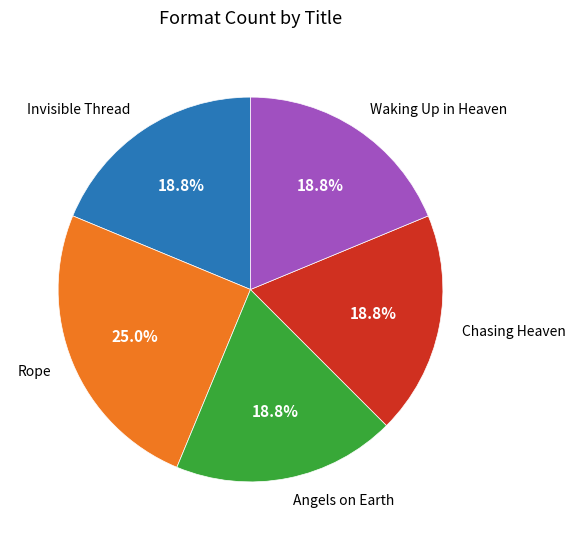

To the nearest percent, what portion does Chasing Heaven represent?

19%